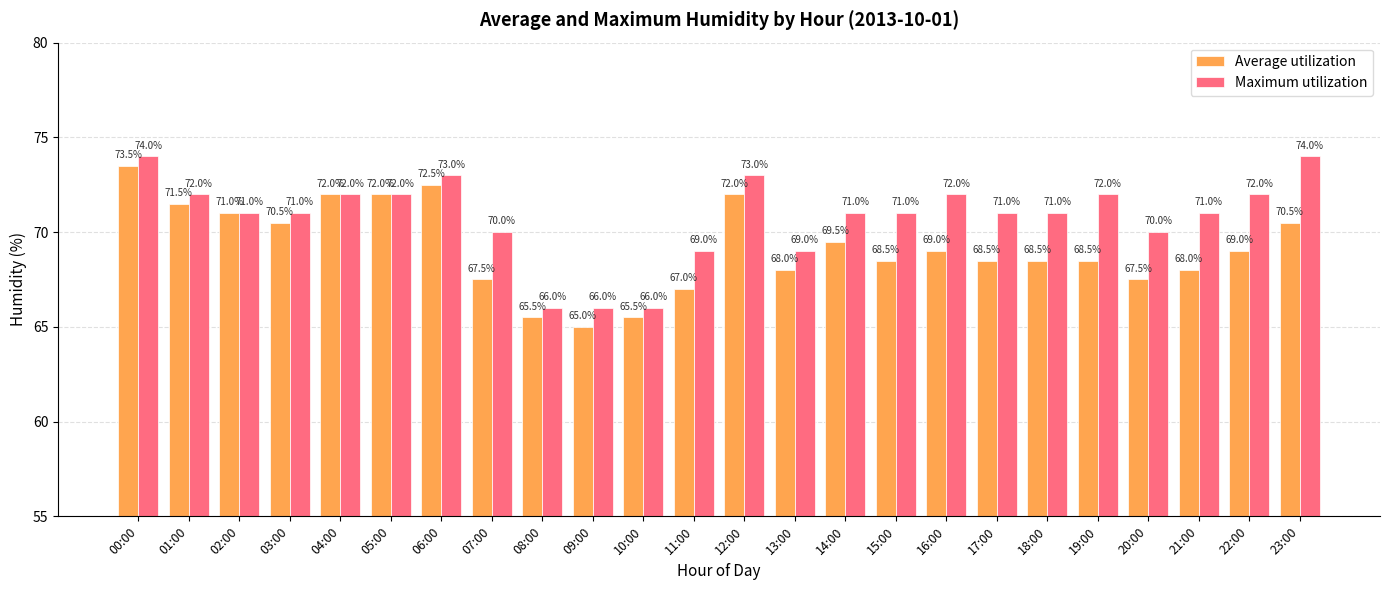

List the series in order of their overall mean, lowest first.

Average utilization, Maximum utilization